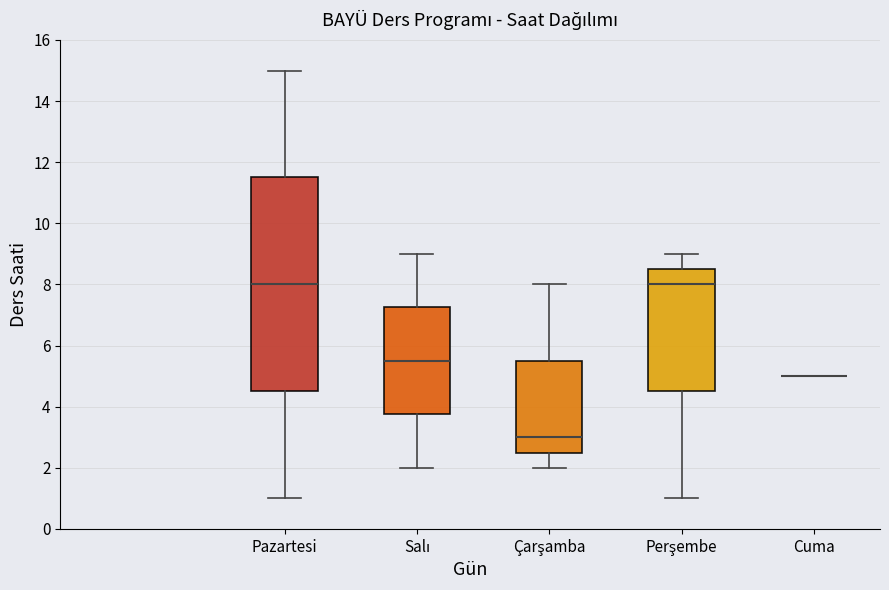

Where does the upper whisker of the box for Pazartesi end on the y-axis? The values are not printed on the chart, so give them approximately, as read against the axis.

15.0